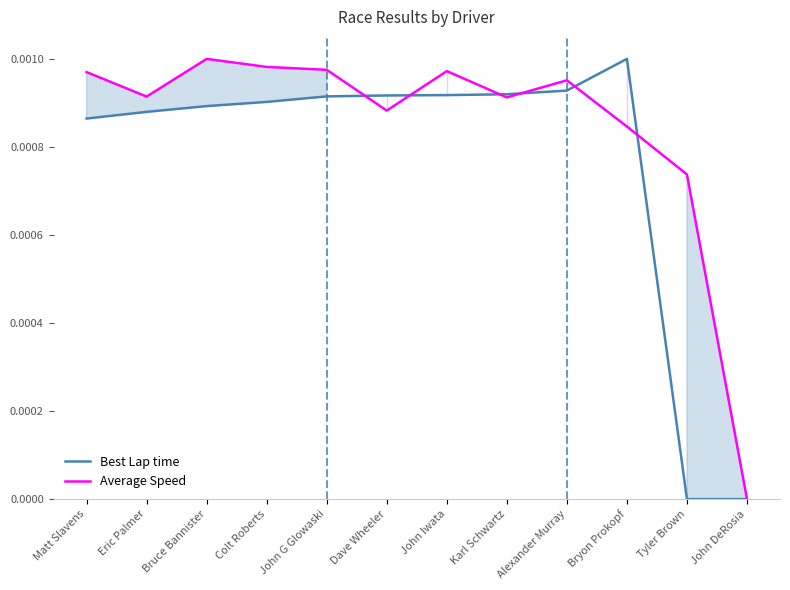

List the series in order of their peak value, lowest first.

Best Lap time, Average Speed